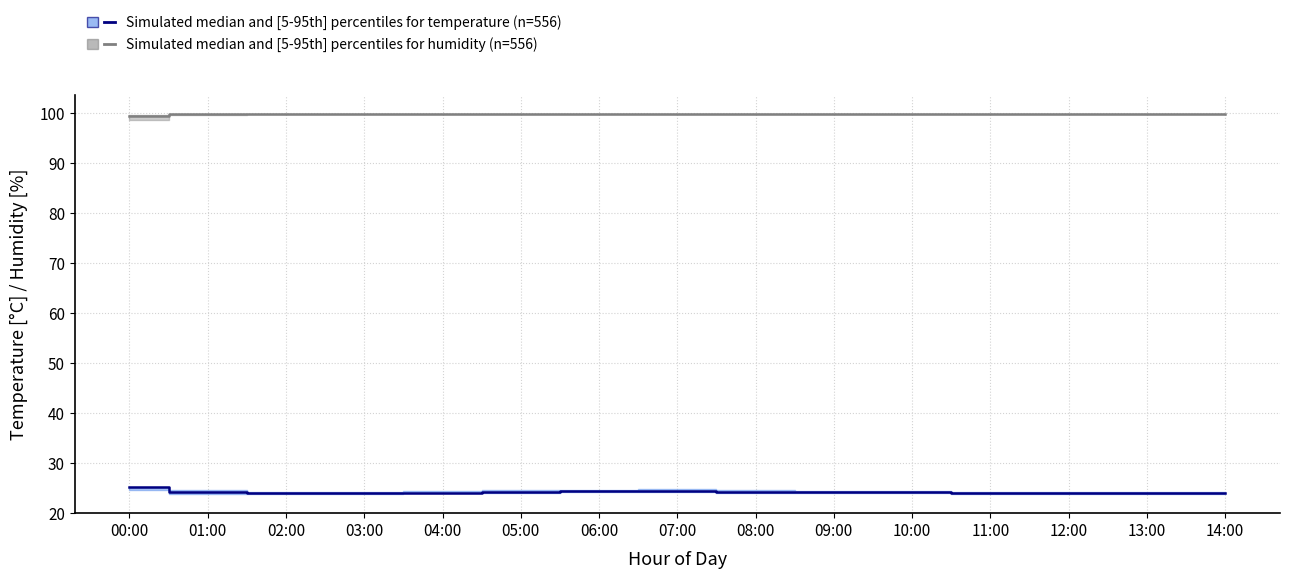

What is the spread (max minus min) of values at 06:00?

75.7